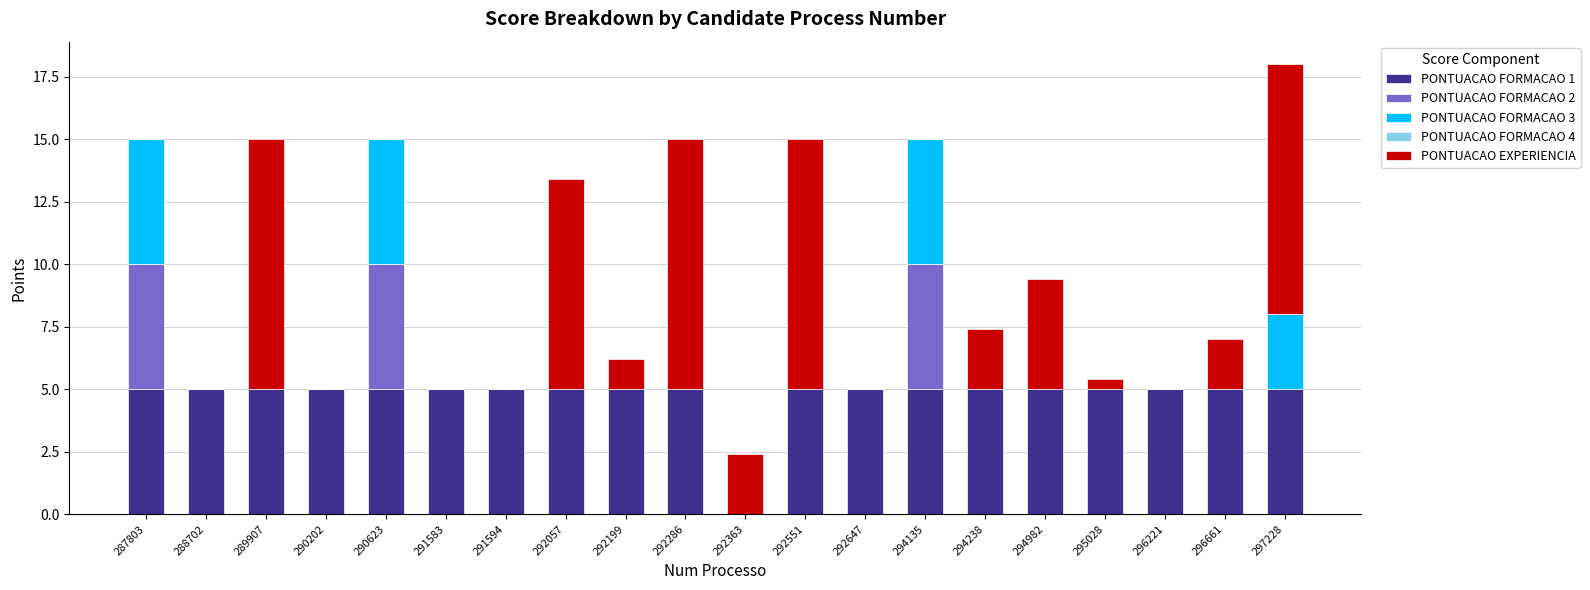

What is the average value of the PONTUACAO FORMACAO 1 series?

4.8